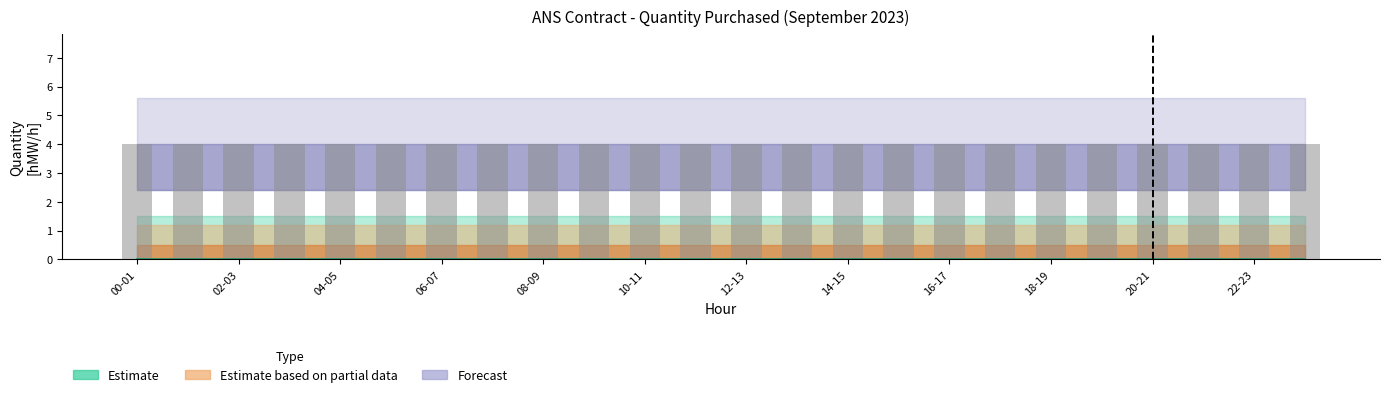

How many groups of bars are there?

24